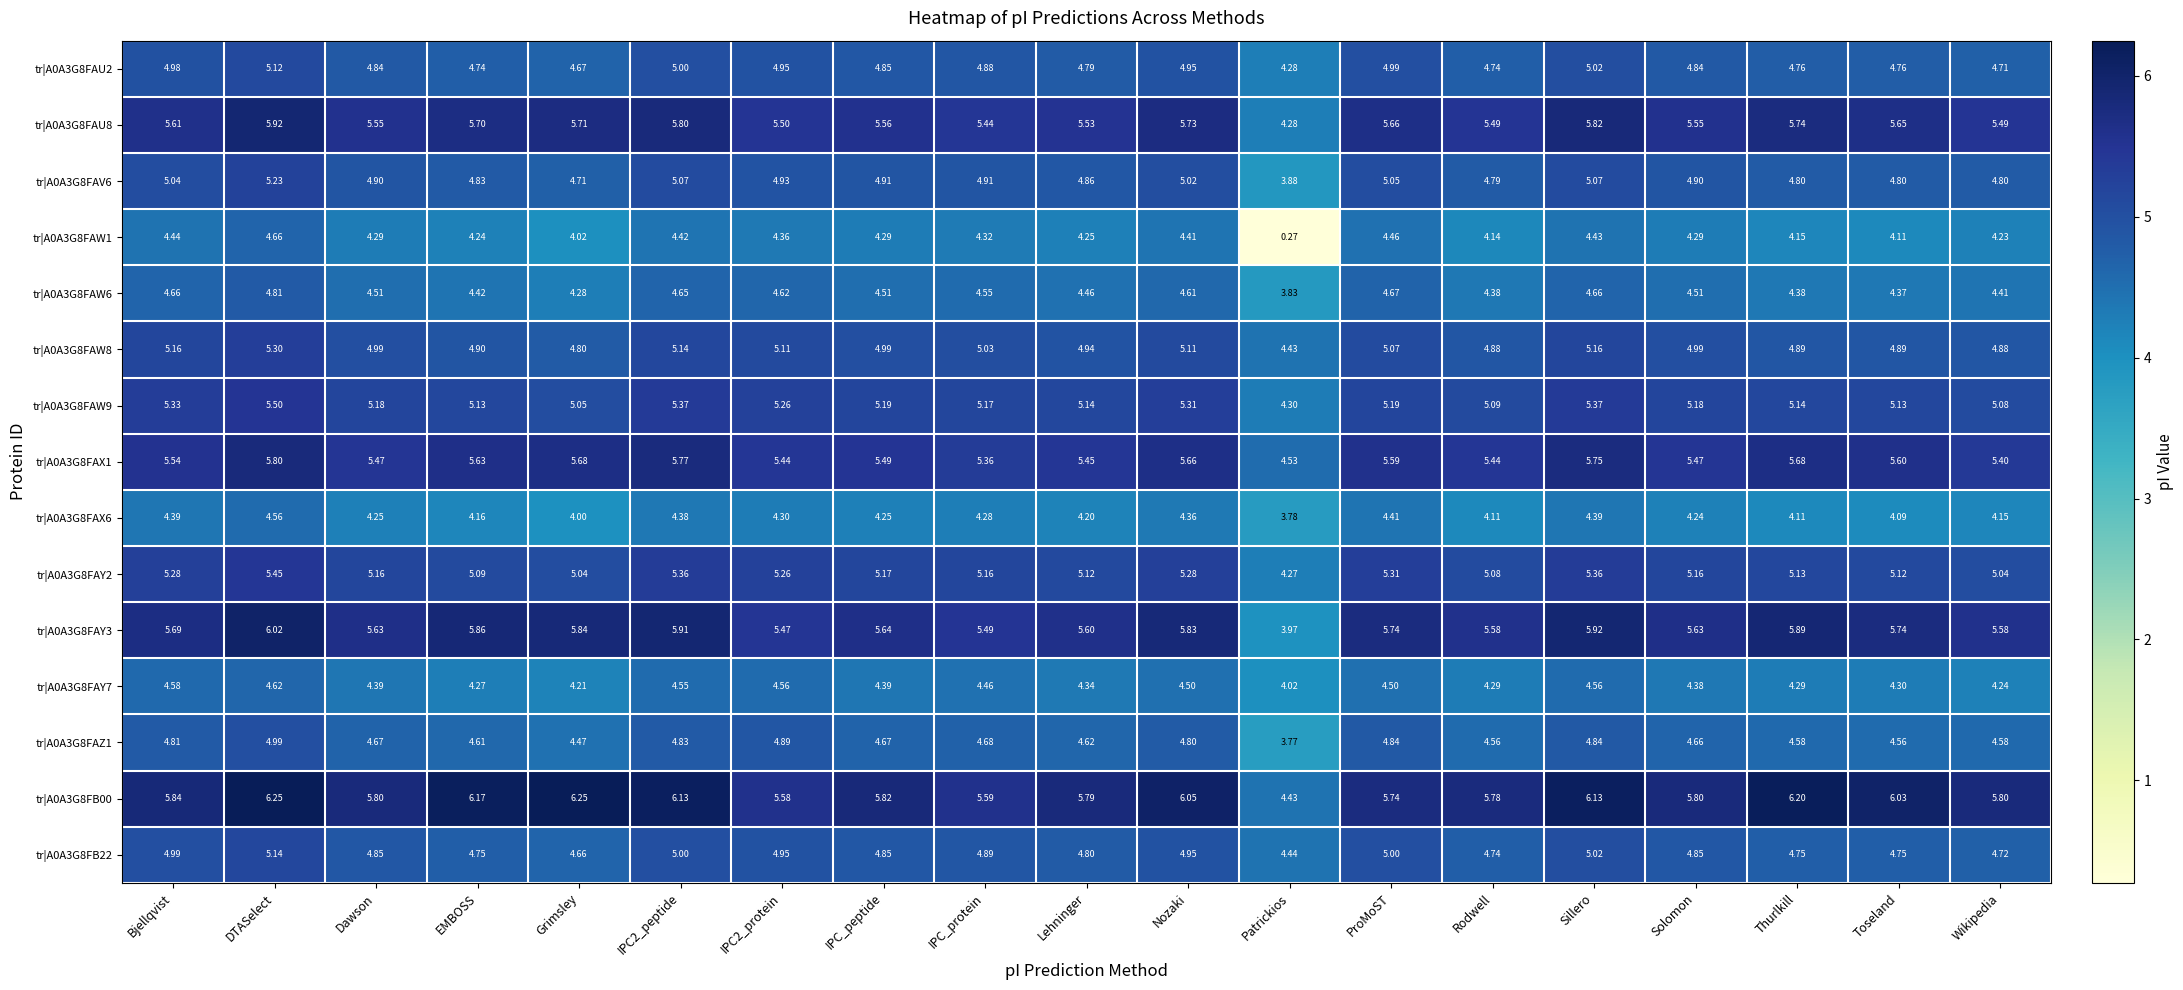

Is the value of tr|A0A3G8FAU2 at Bjellqvist greater than the value of tr|A0A3G8FAX6 at Dawson?

Yes